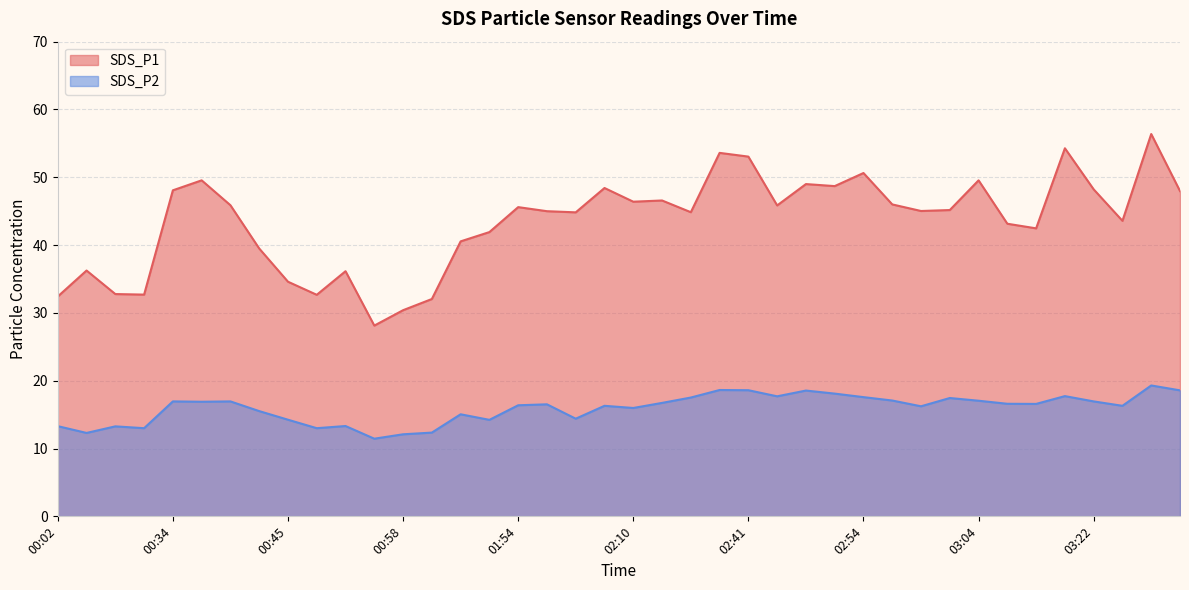

How many data points in SDS_P1 are less than 45?

18